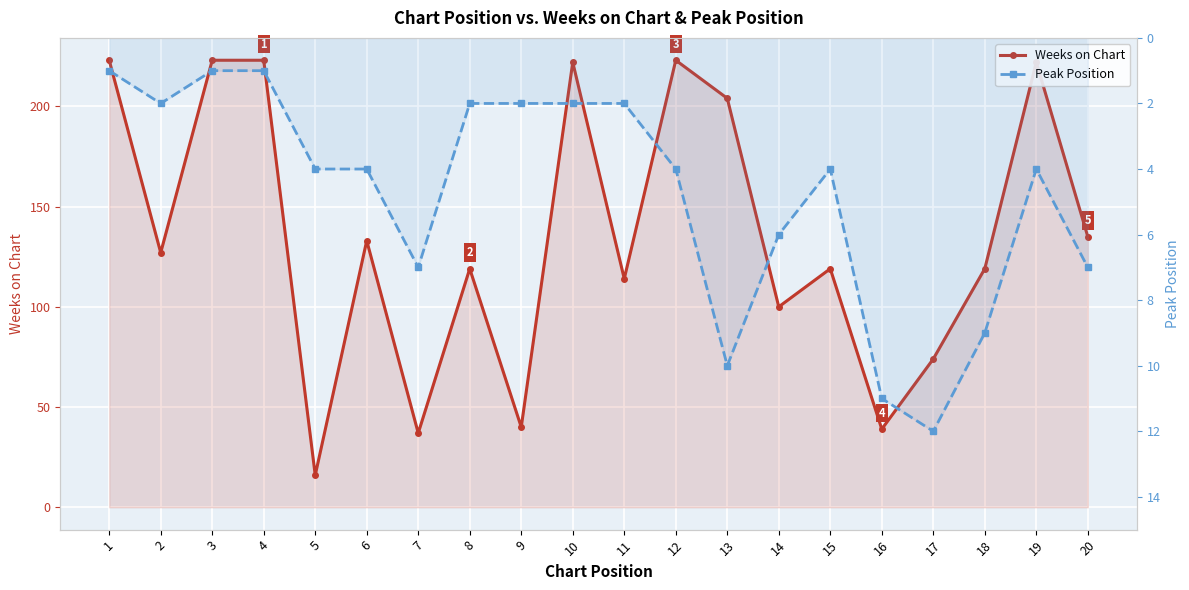

What is the difference between the highest and lowest values at 2?

125